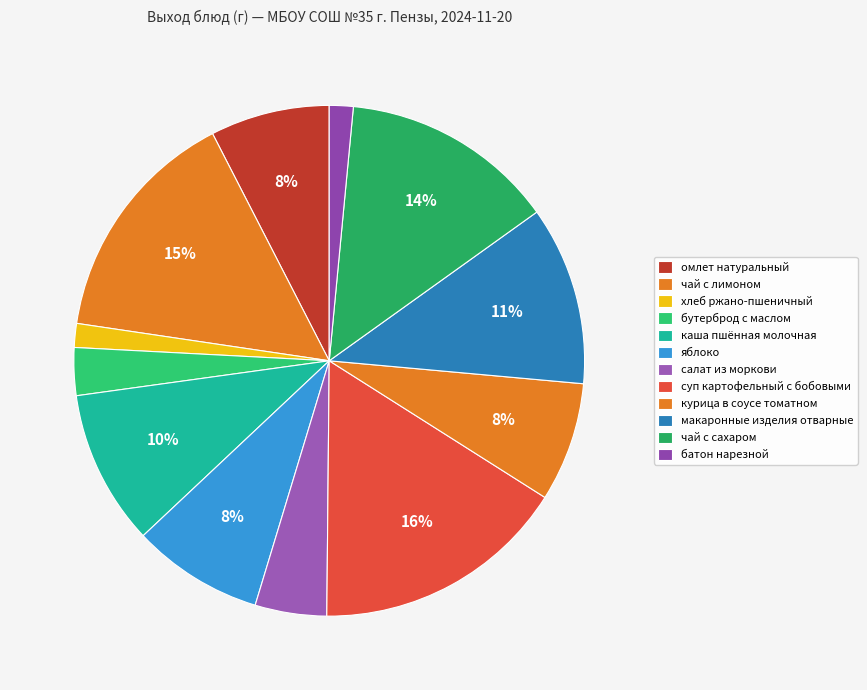

How many segments does this pie chart have?

12